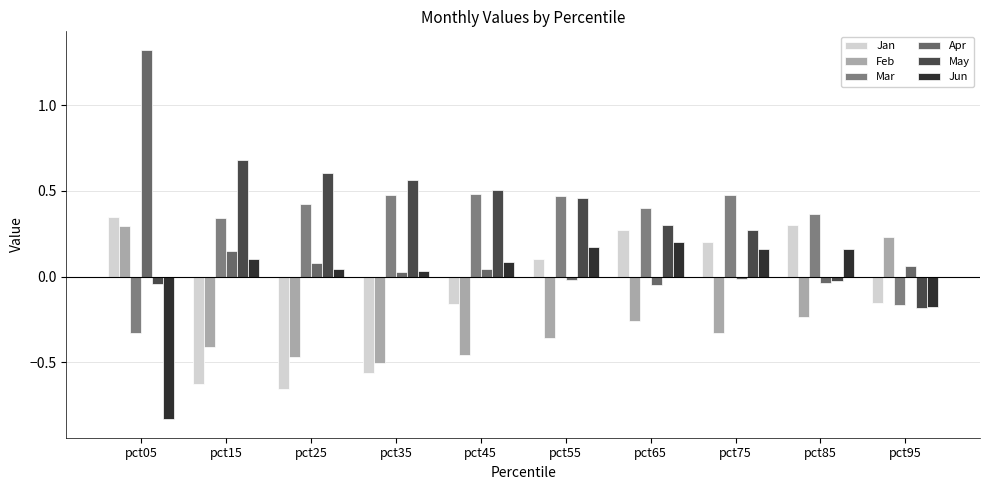

At pct45, list the series in order from smallest to largest.

Feb, Jan, Apr, Jun, Mar, May